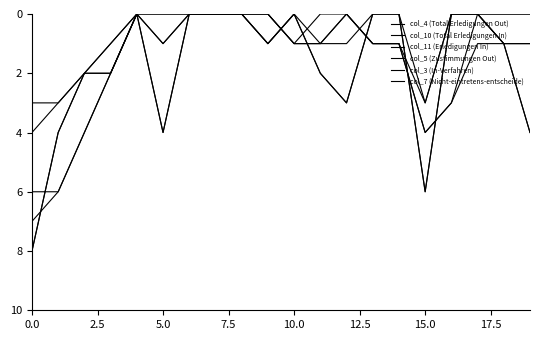

Which series has the largest total across all categories?

col_3 (In-Verfahren)